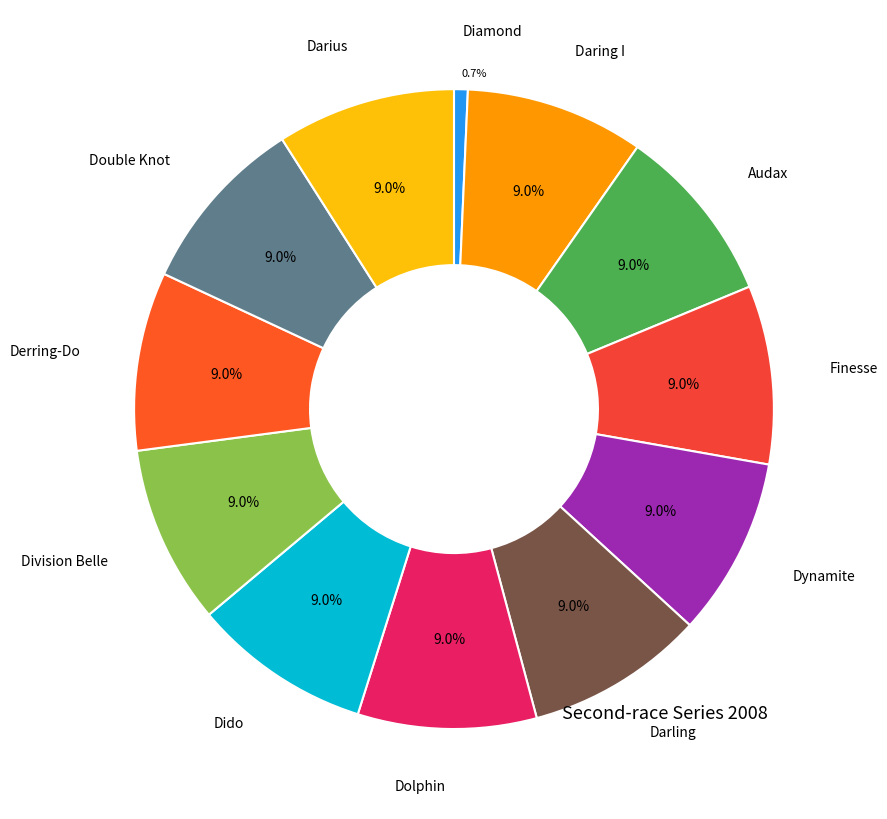

Count the number of slices in the pie.

12